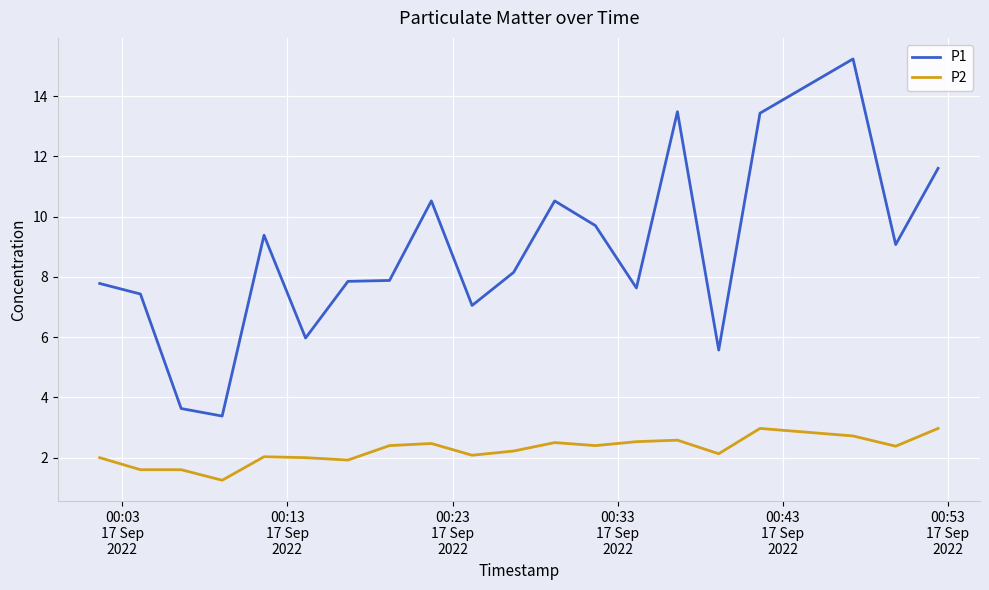

Which series has the largest total across all categories?

P1